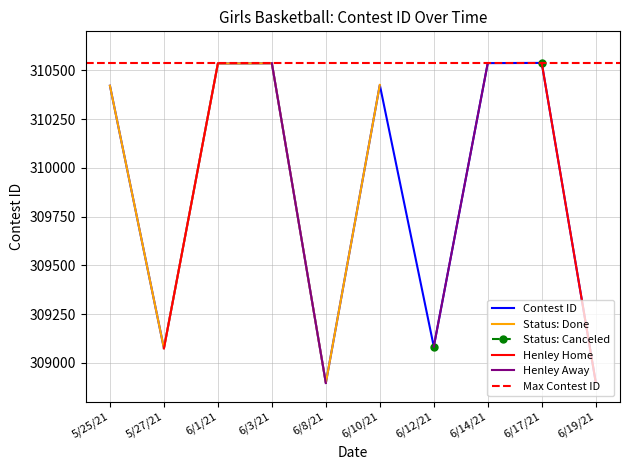

Is it true that the value at 6/1/21 is 310535?

True